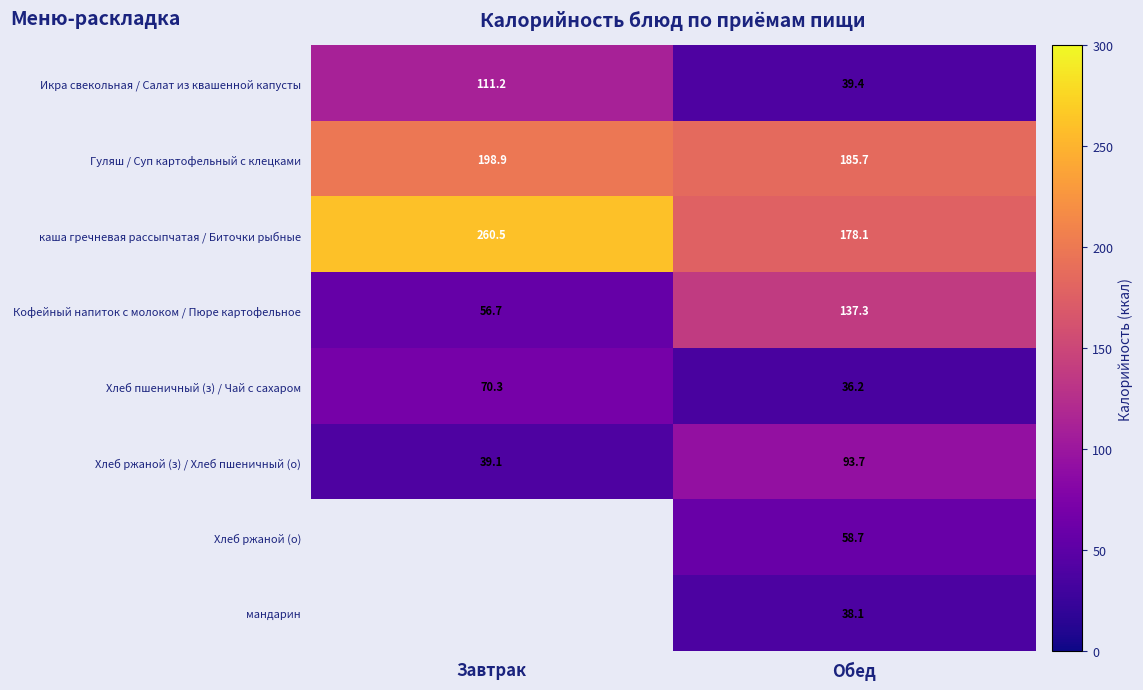

The value of Хлеб ржаной (з) / Хлеб пшеничный (о) at Обед is 93.7. True or false?

True